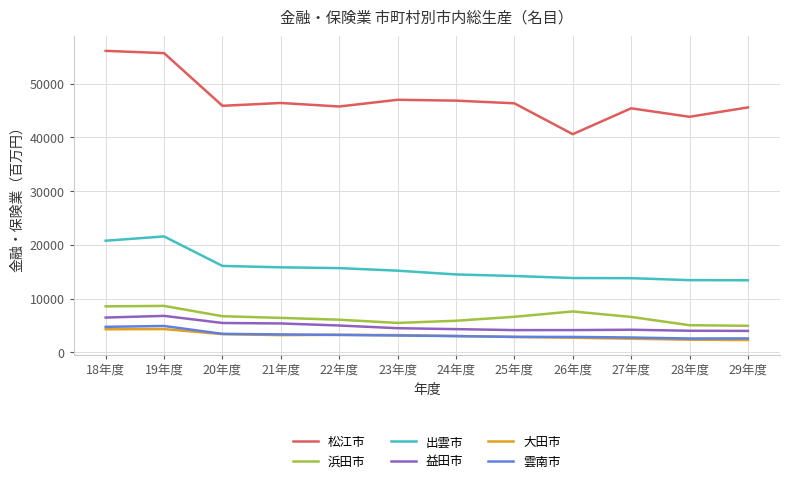

True or false: 浜田市 and 雲南市 cross at least once.

False